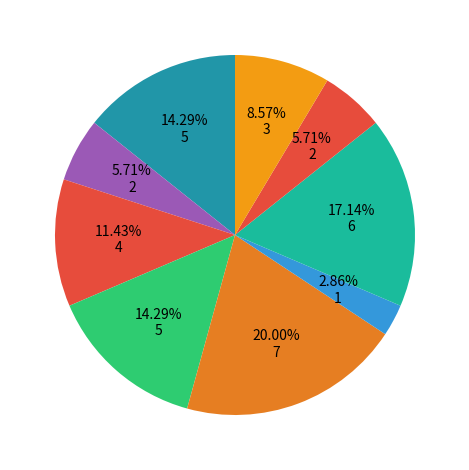

How many segments does this pie chart have?

9